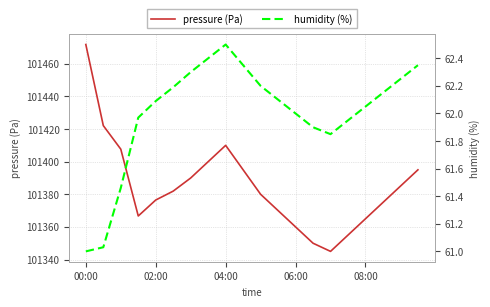

What is the highest value of the pressure (Pa) series?

101471.8